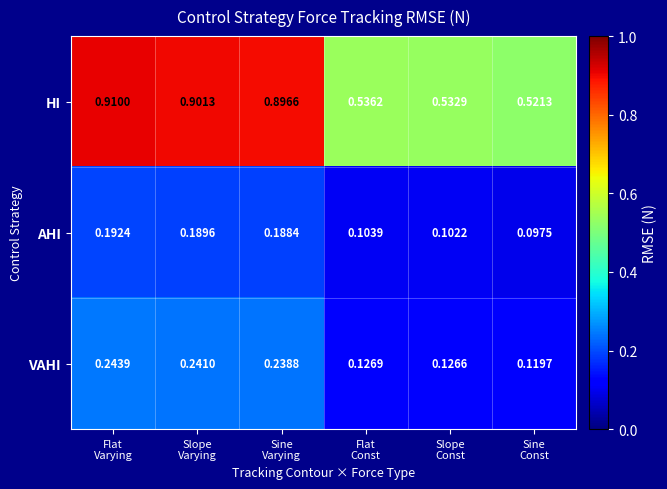

Rank the series by their maximum value, from highest to lowest.

HI, VAHI, AHI